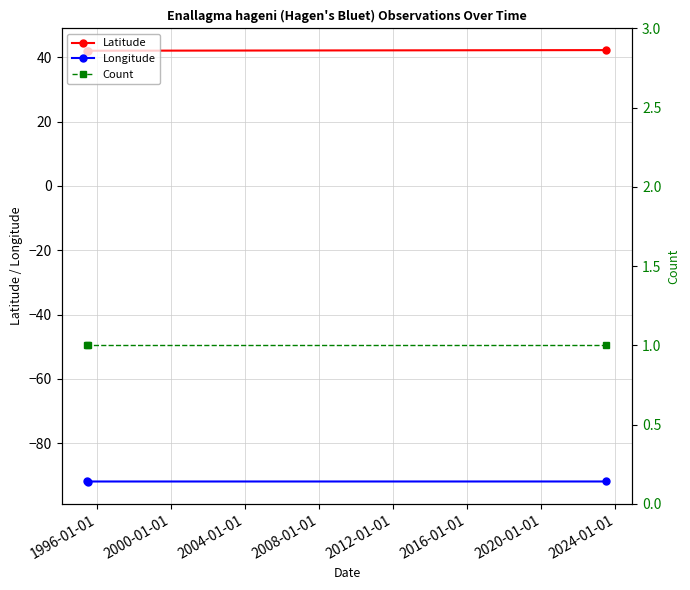

What is the lowest value of the Longitude series?

-92.1